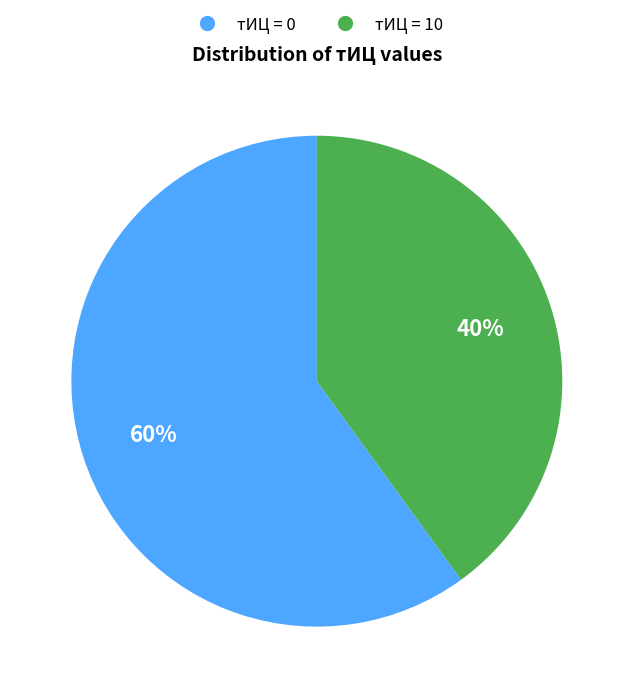

The тИЦ = 10 slice represents 48% of the pie. True or false?

False